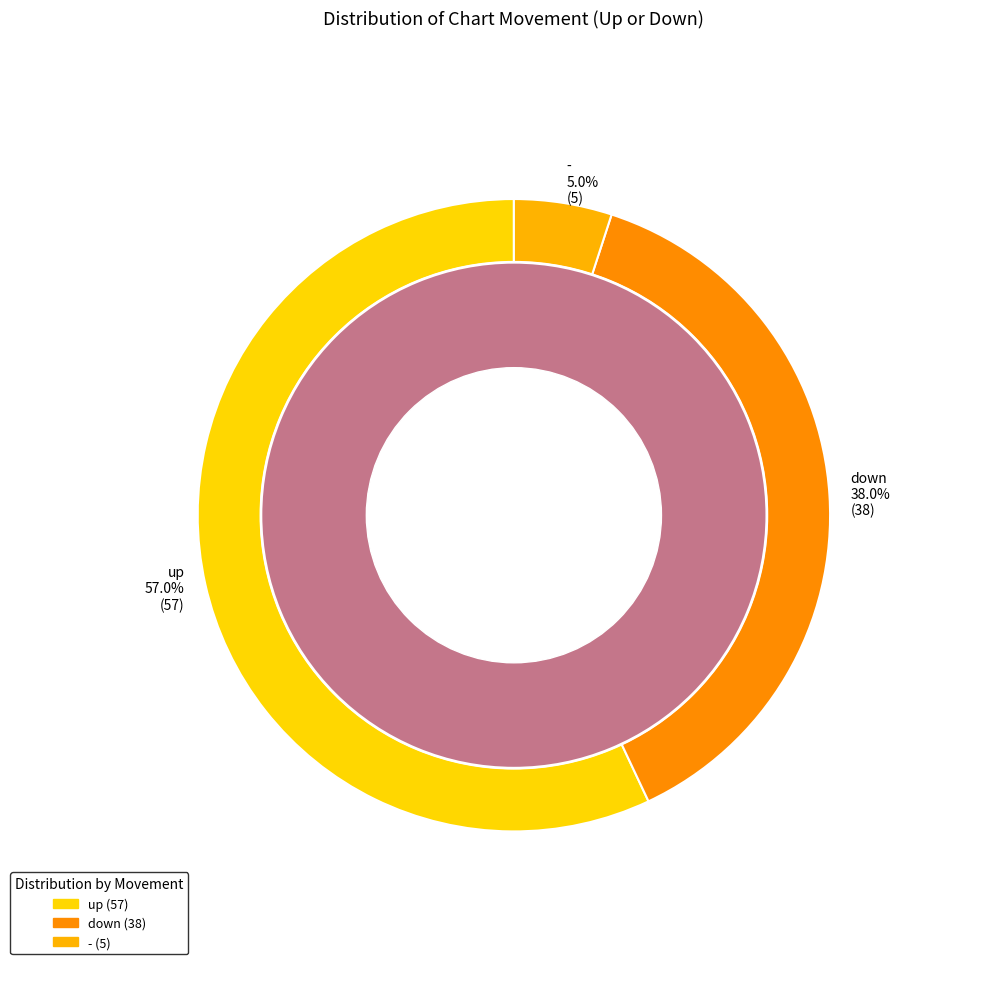

Count the number of slices in the pie.

3